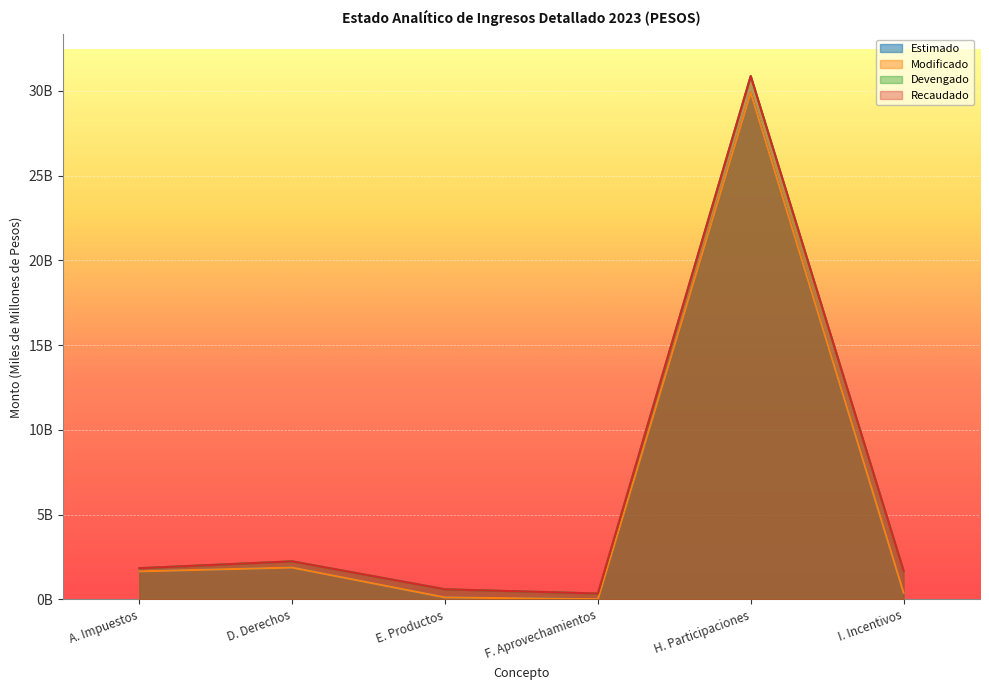

True or false: Devengado has a value of 0.4 at F. Aprovechamientos.

True